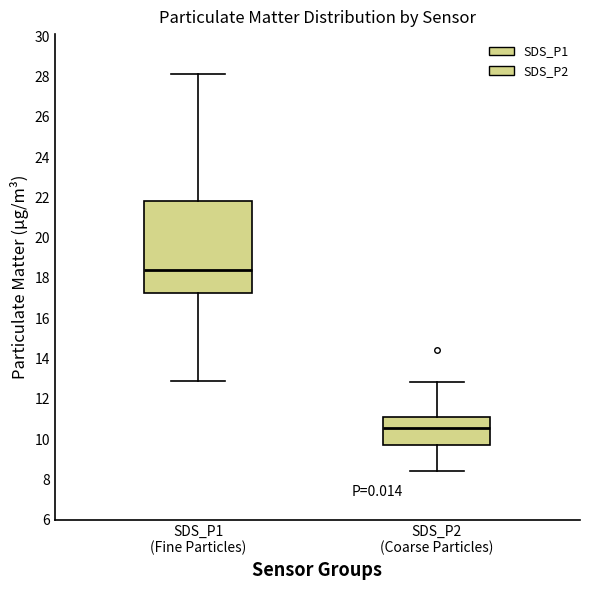

Which box has the highest median line?

SDS_P1 (Fine Particles)